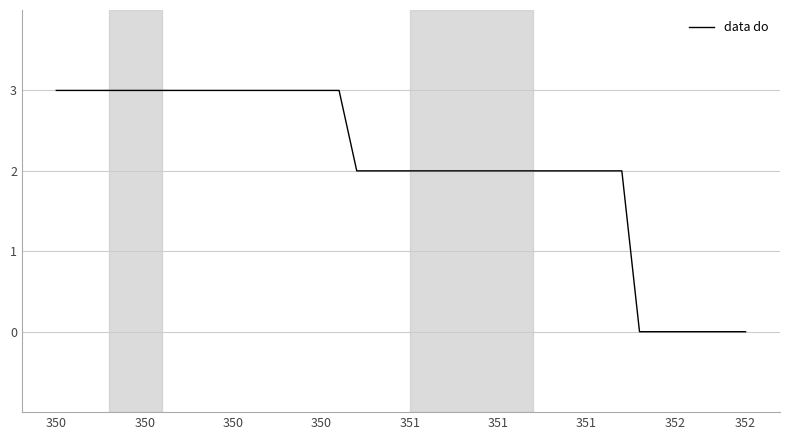

How many lines are shown in the chart?

1